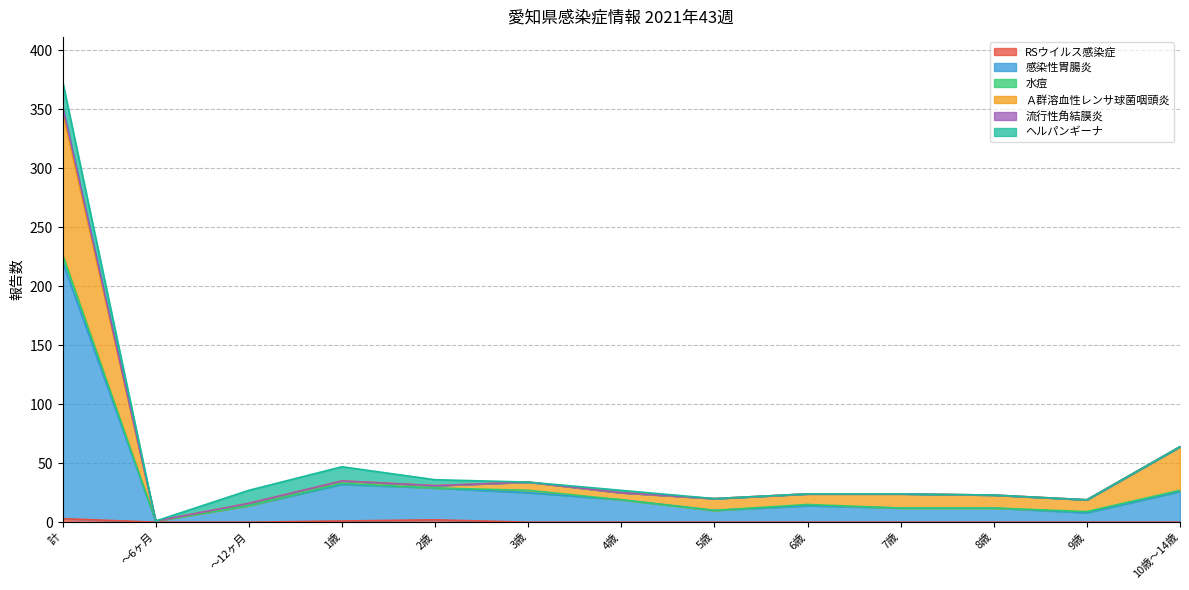

What is the label of the 1st point from the right?

10歳～14歳